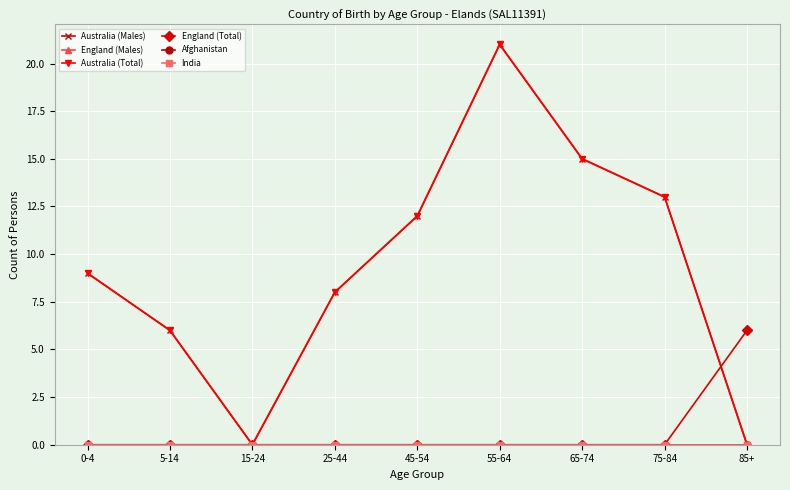

True or false: England (Total) has more than 0 interior local peaks.

False